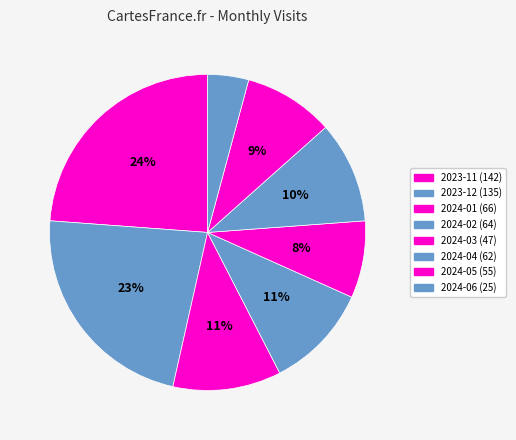

How many slices are in this pie chart?

8